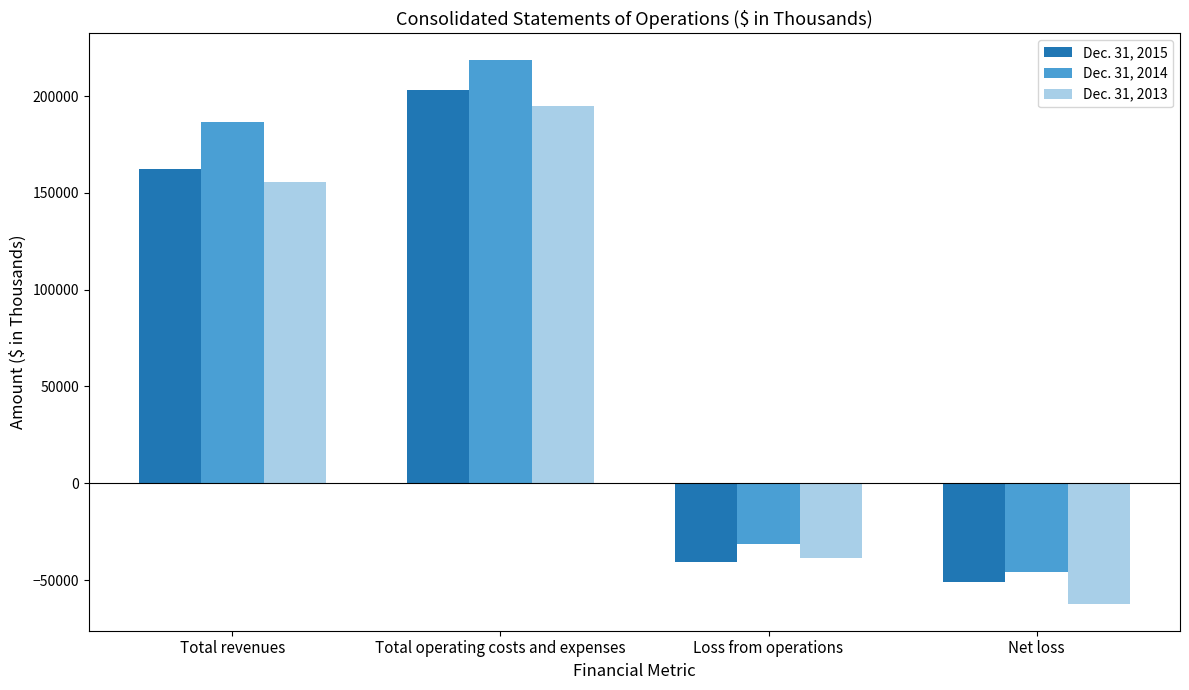

Reading right to left, extract all data points from this chart.

Dec. 31, 2015: -50785	-40732	203288	162556
Dec. 31, 2014: -45719	-31569	218399	186830
Dec. 31, 2013: -62134	-38785	194639	155854